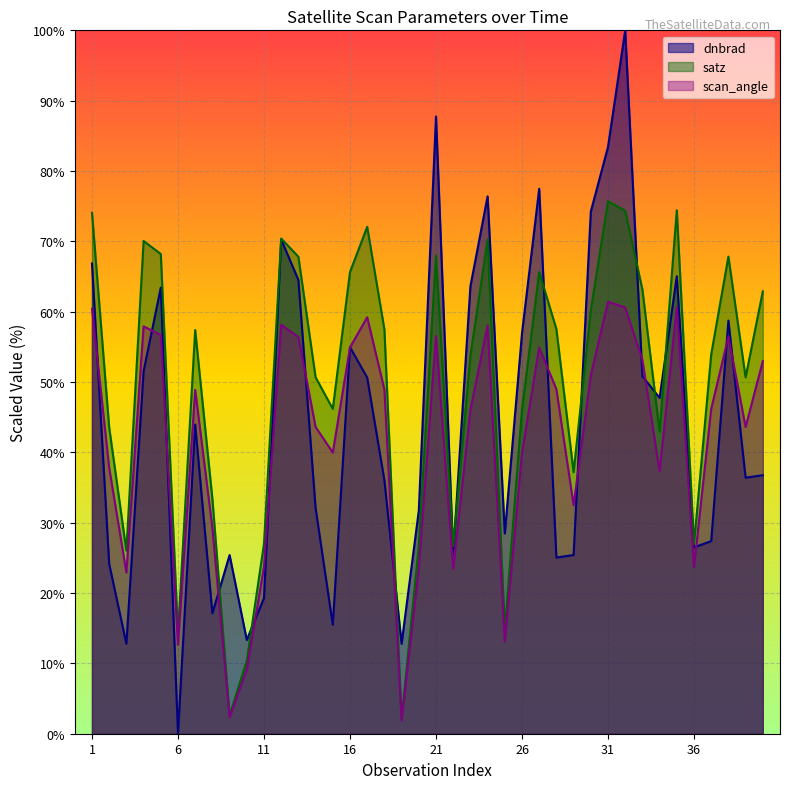

What is the sum of all scan_angle values?

1668.7